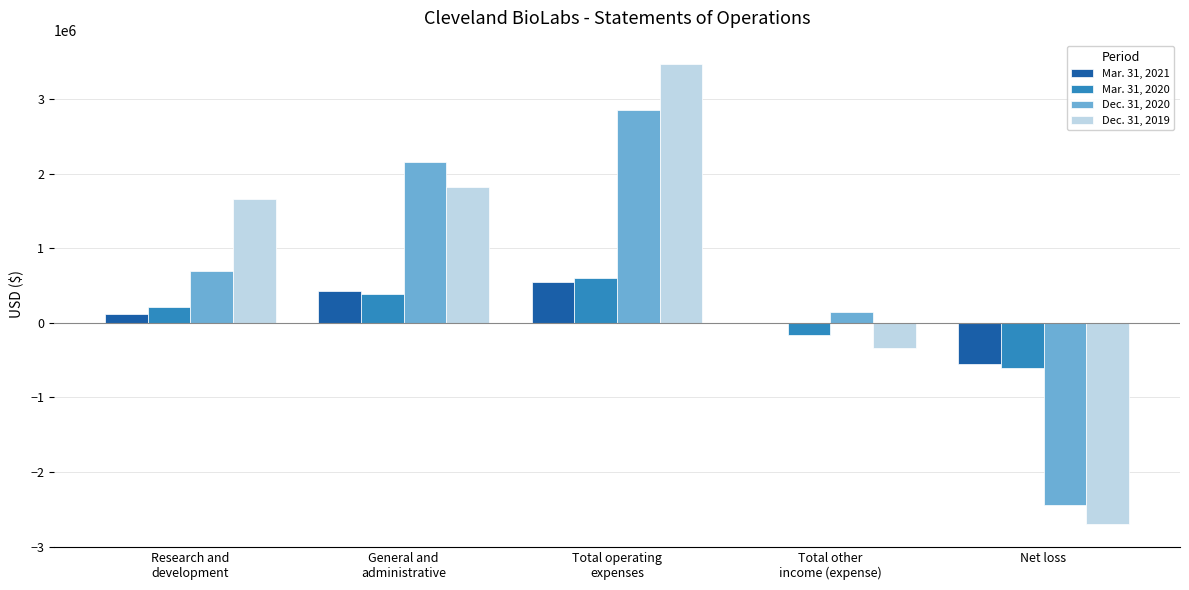

What is the difference between the Mar. 31, 2020 values at General and
administrative and Total other
income (expense)?

539562